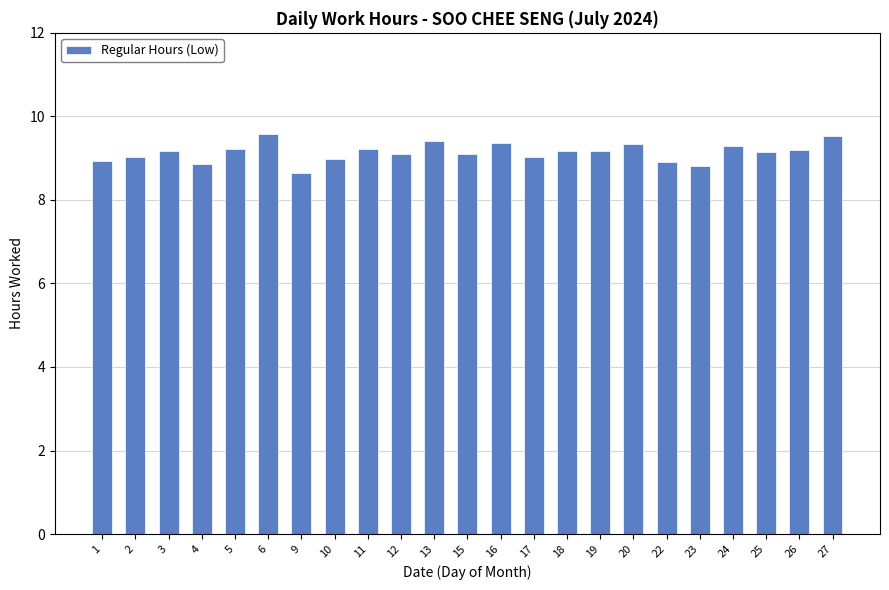

True or false: the data shows 13.5 at 9.

False